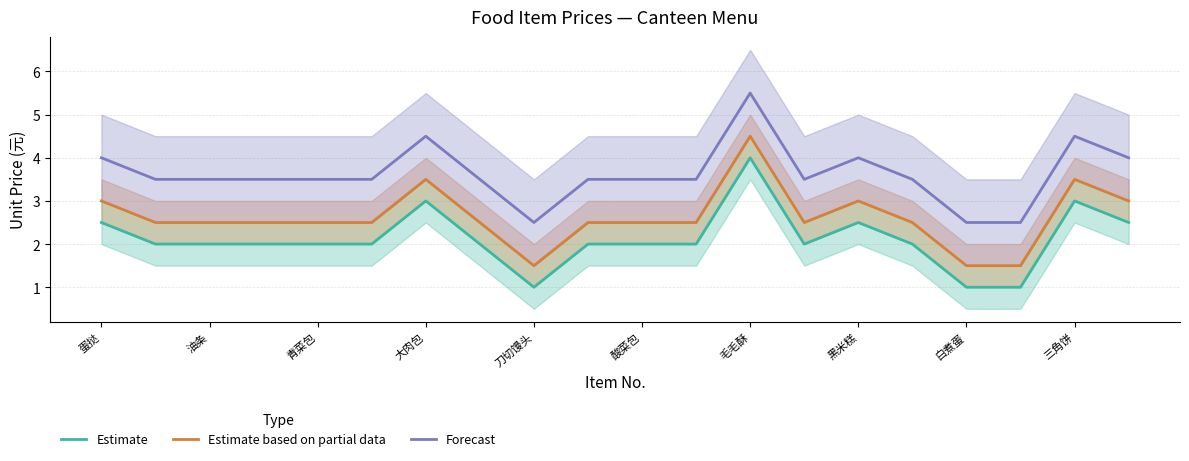

What is the minimum value for Forecast?

2.5